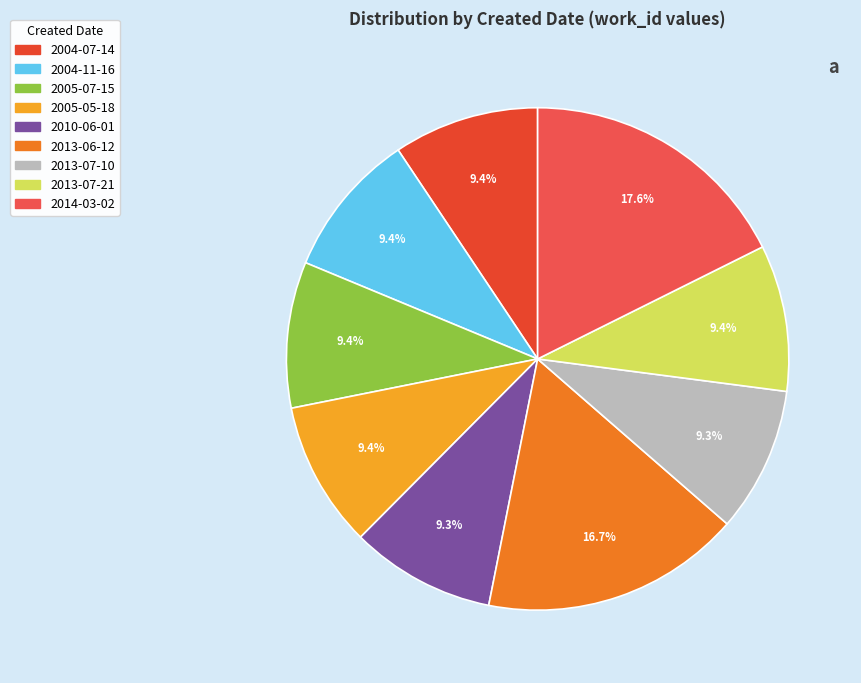

To the nearest percent, what percentage of the pie is 2004-11-16?

9%